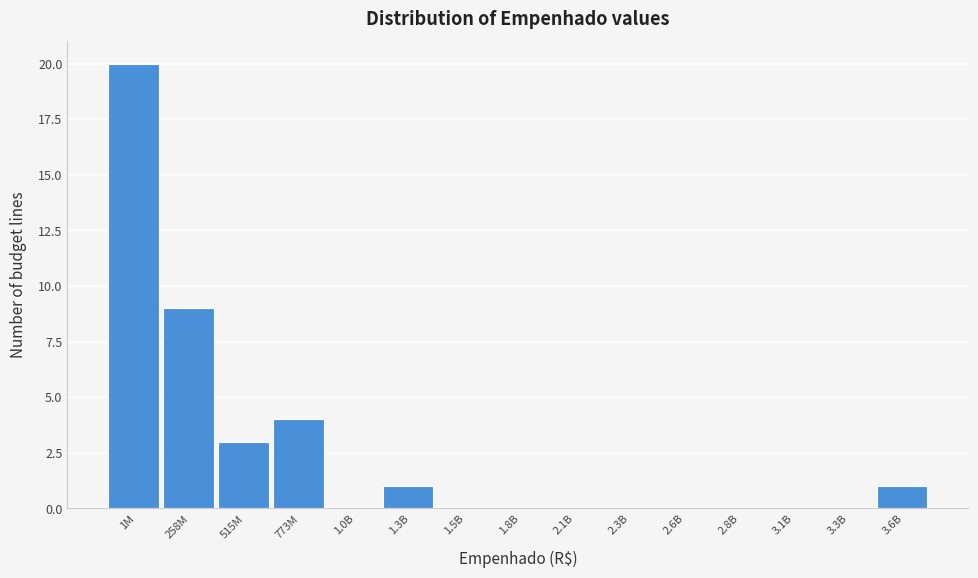

Reading left to right, what are all the values shown in this chart?

1M=20	258M=9	515M=3	773M=4	1.0B=0	1.3B=1	1.5B=0	1.8B=0	2.1B=0	2.3B=0	2.6B=0	2.8B=0	3.1B=0	3.3B=0	3.6B=1